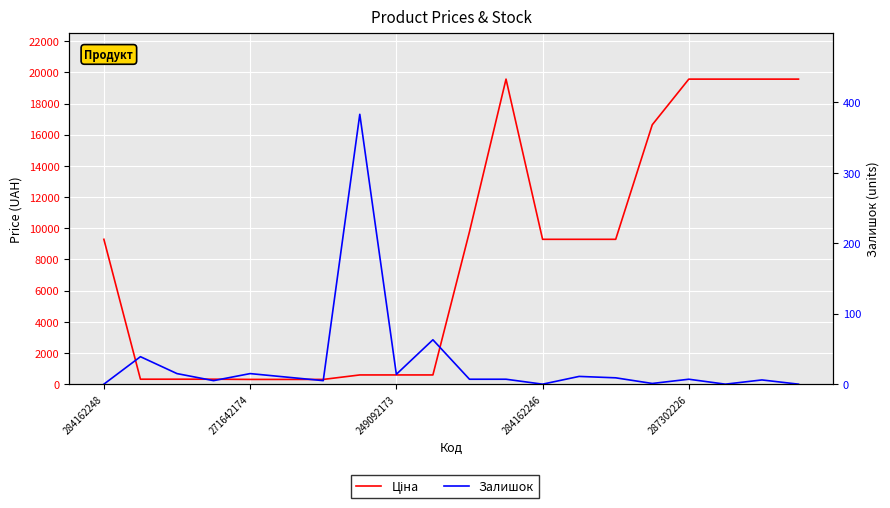

What is the difference between the maximum and minimum values in the Ціна series?

19260.8